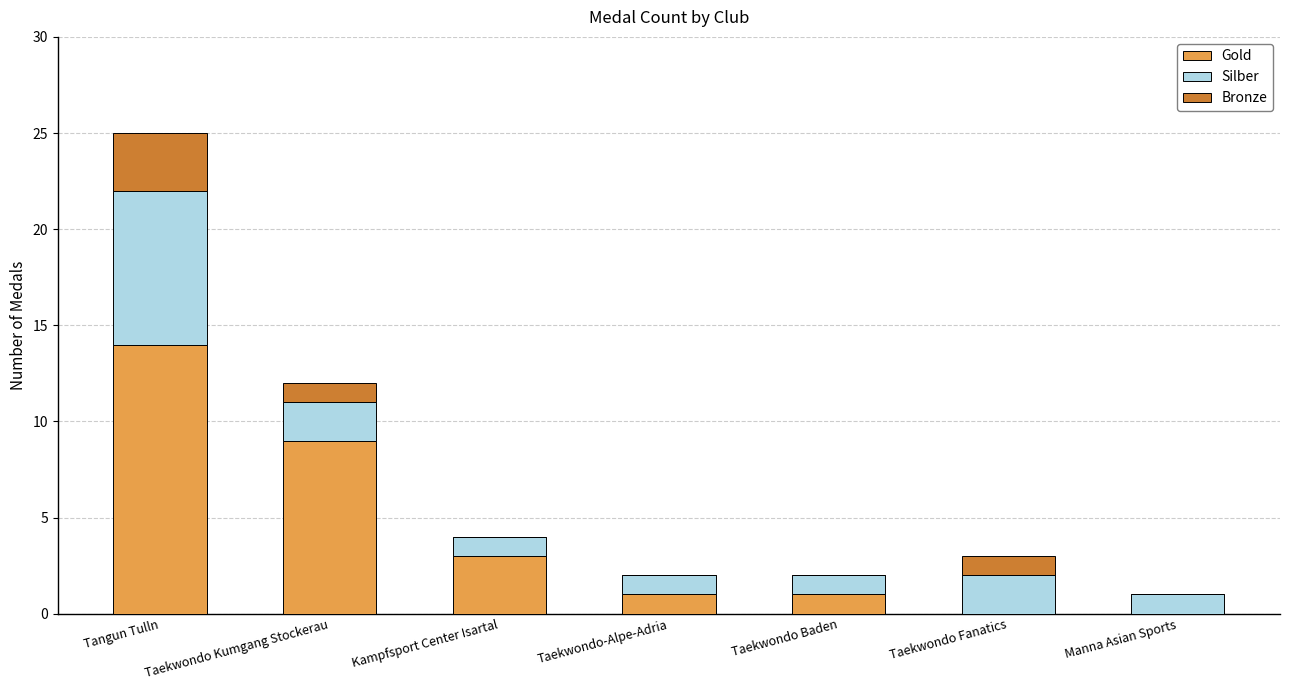

At which label is Gold closest to 7?

Taekwondo Kumgang Stockerau